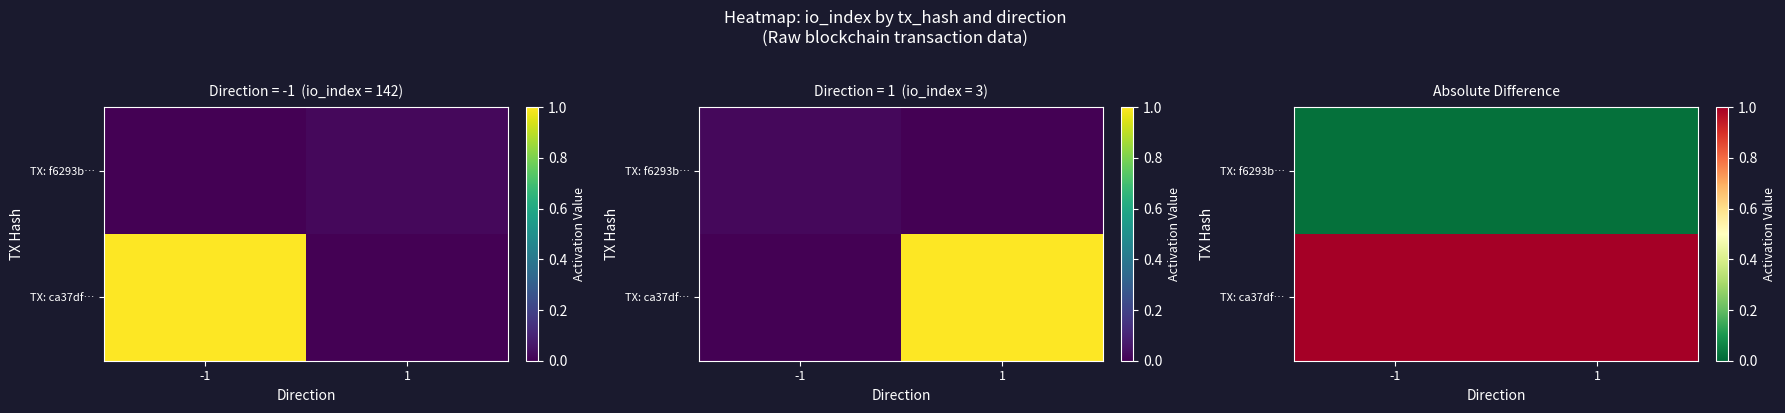

Where is TX: ca37df… nearest to the value 1?

-1